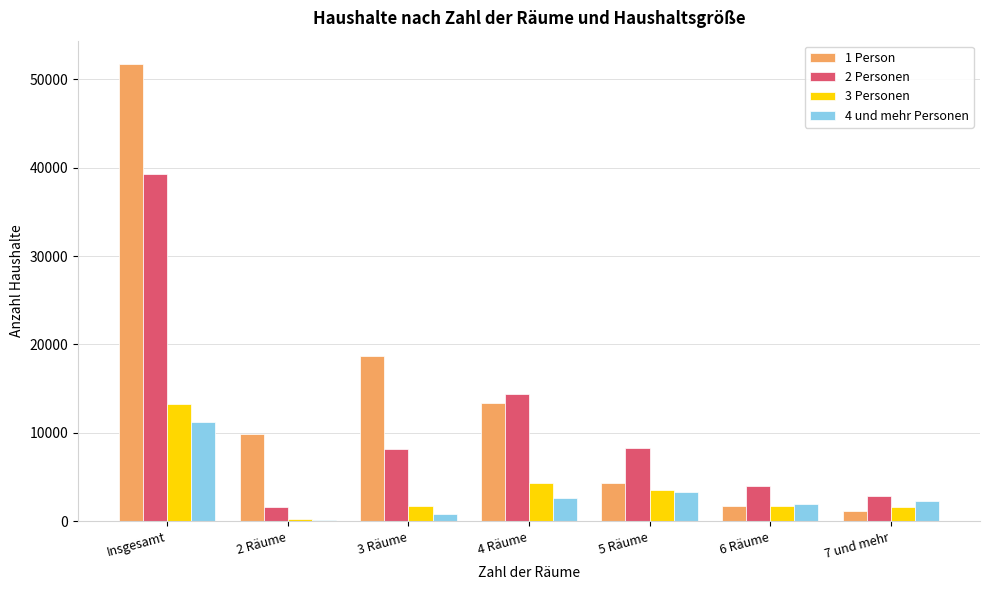

The value of 4 und mehr Personen at 5 Räume is 3290. True or false?

True